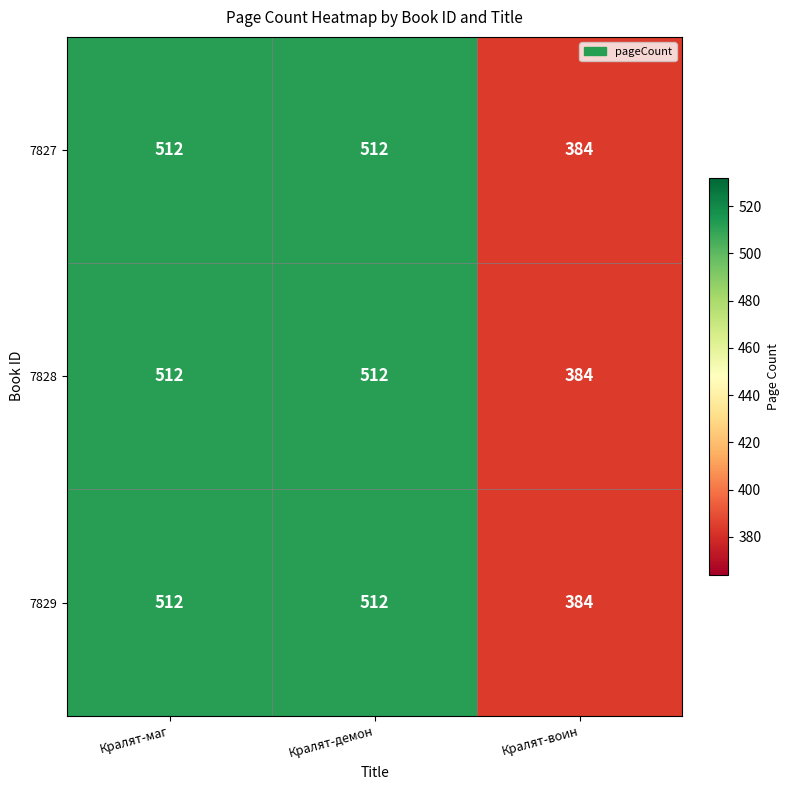

How many data points does each series have?

3